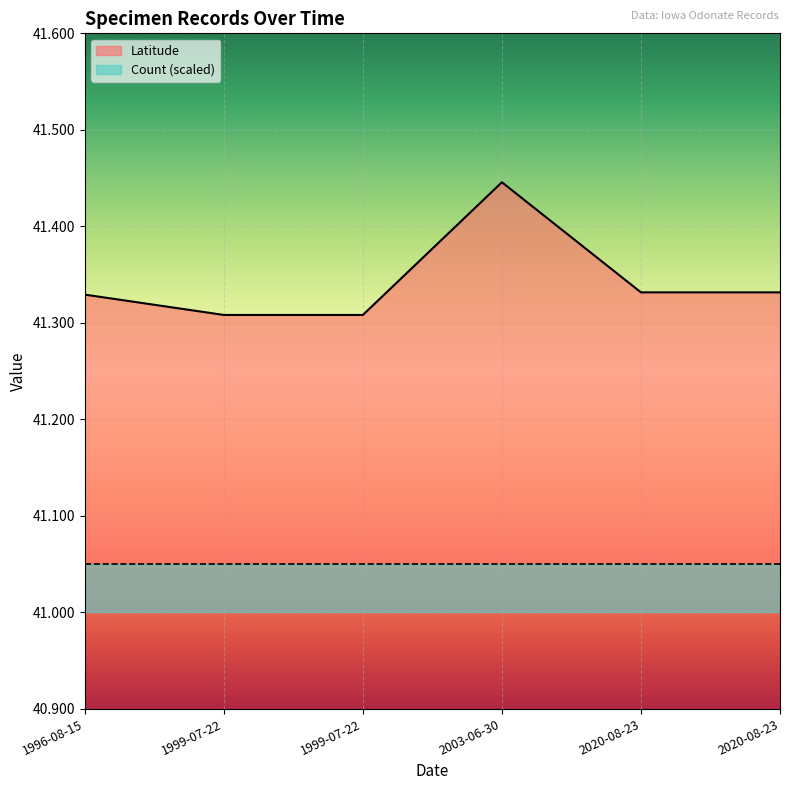

List the labels in order of value, smallest first.

1999-07-22, 1999-07-22, 1996-08-15, 2020-08-23, 2020-08-23, 2003-06-30